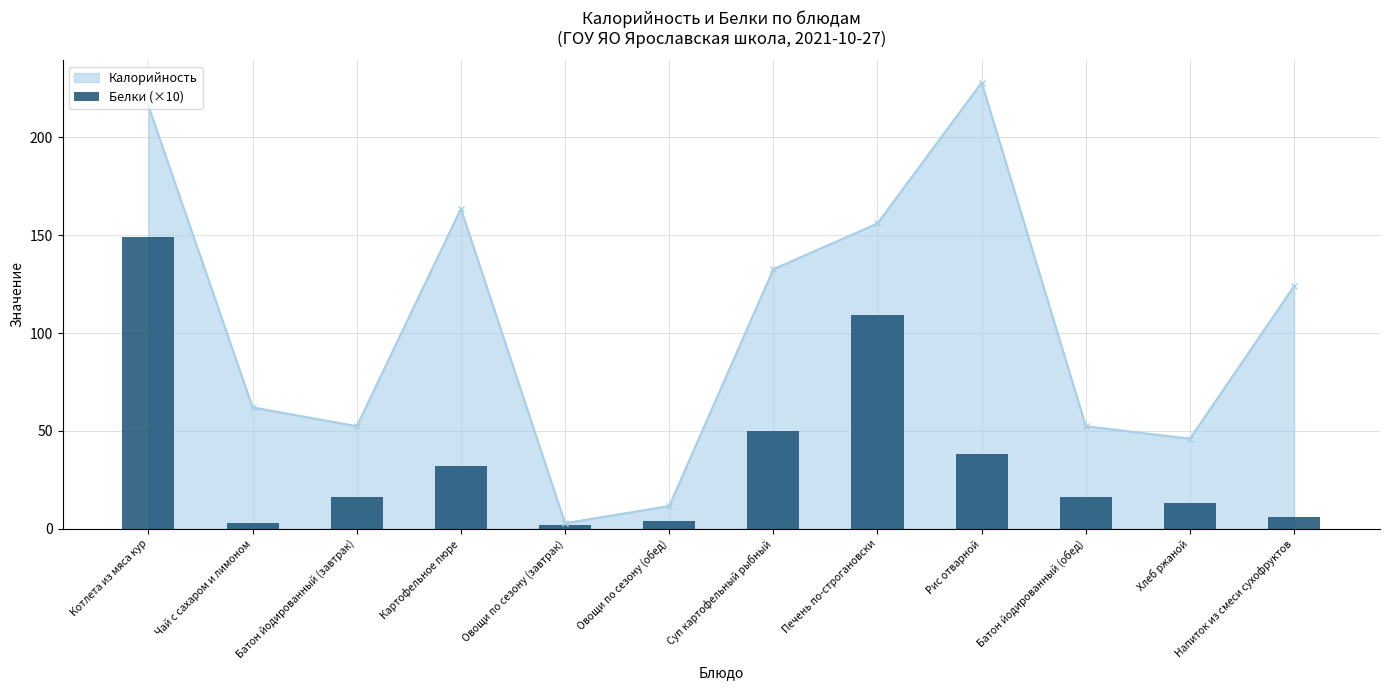

What is the value of the Калорийность point at the 2nd from the left?

62.0